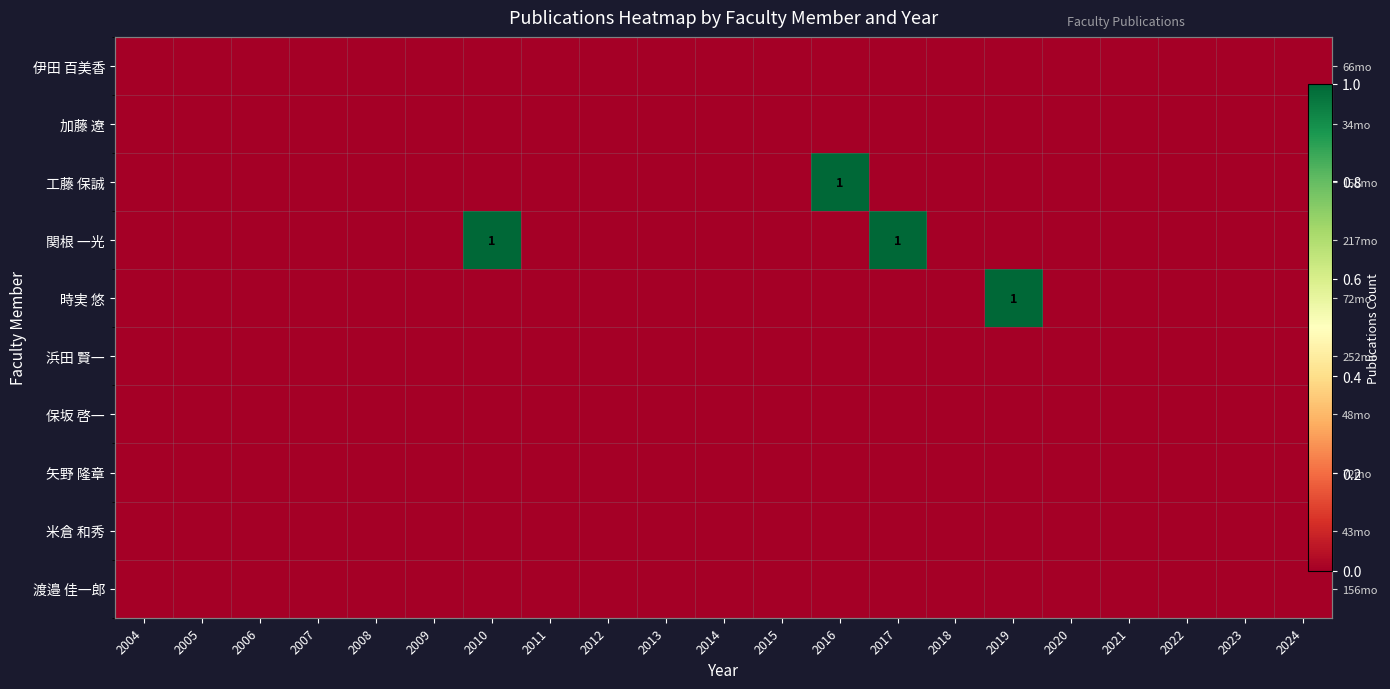

At which label is 伊田 百美香 closest to 0?

2004